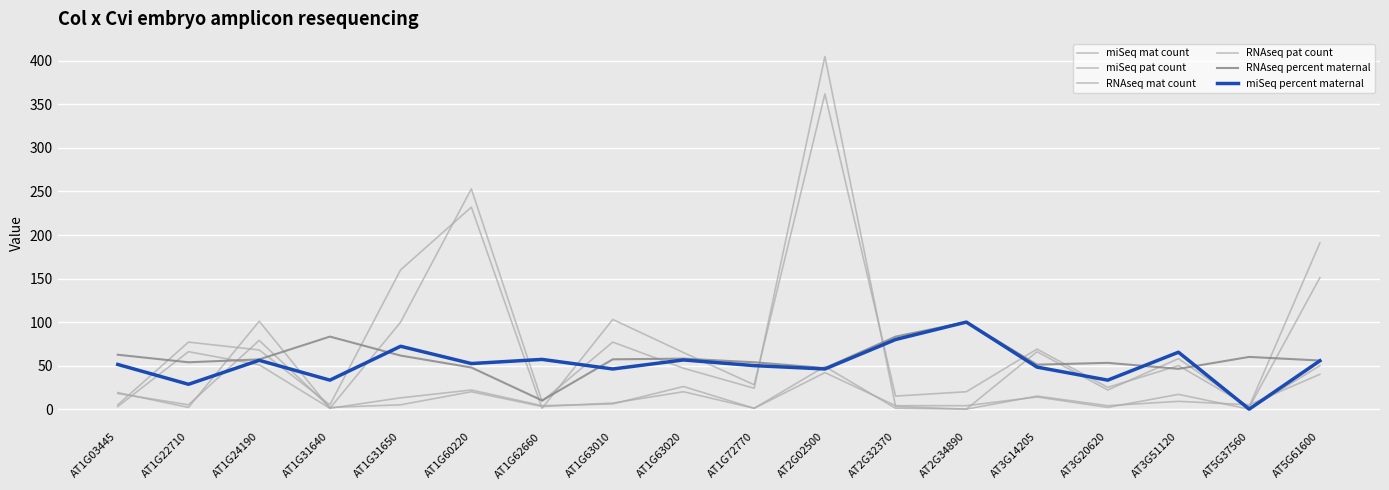

Is this an area chart (filled region under the line)?

No